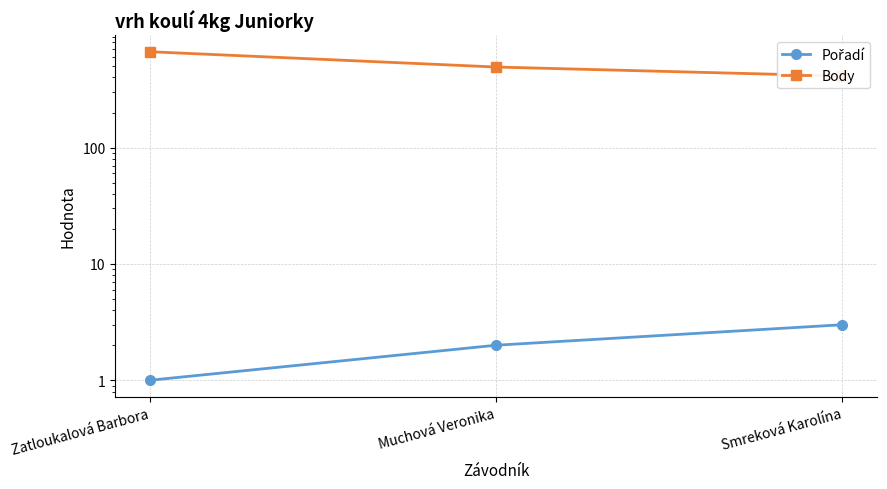

What is the spread (max minus min) of values at Zatloukalová Barbora?

665